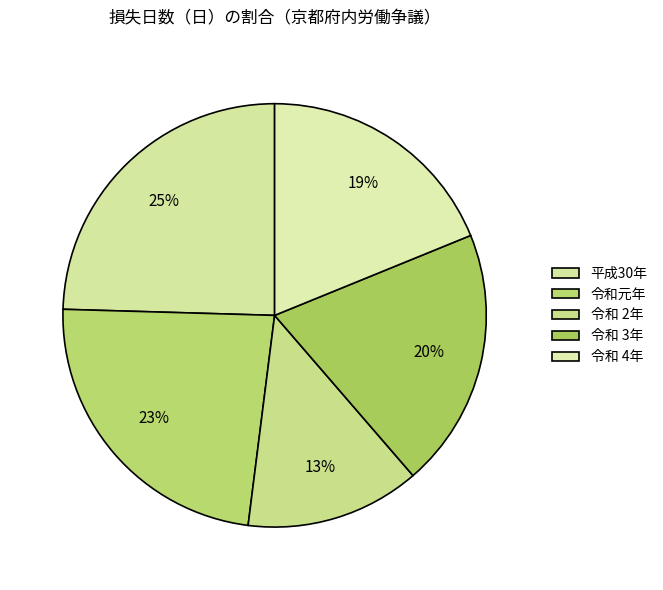

How many segments does this pie chart have?

5